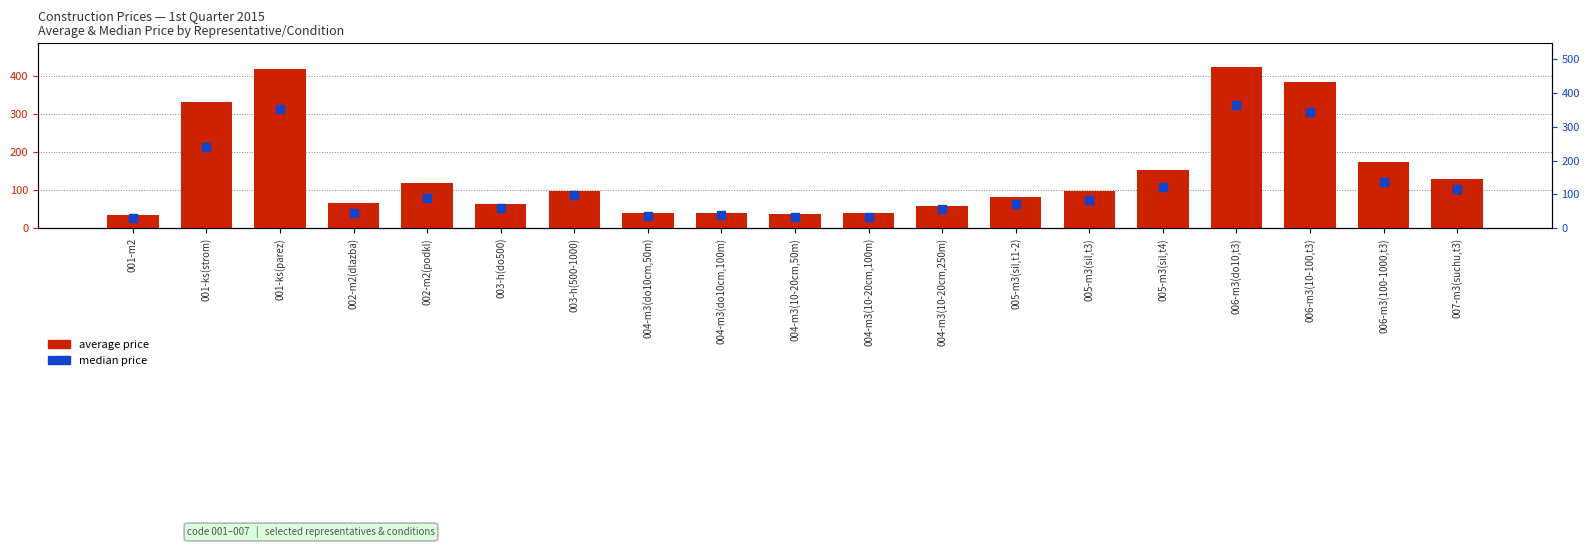

At how many categories does at least one series exceed 266?

4